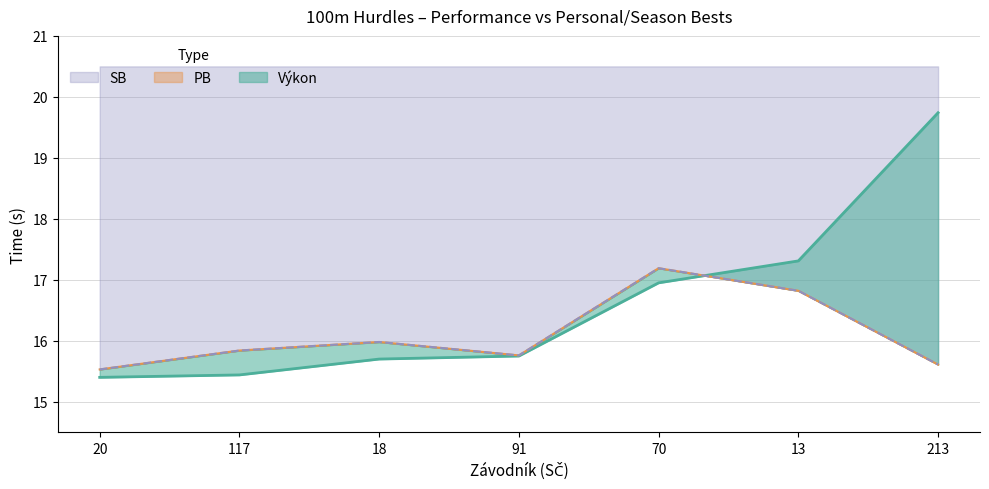

What is the average value of the Výkon series?

16.6